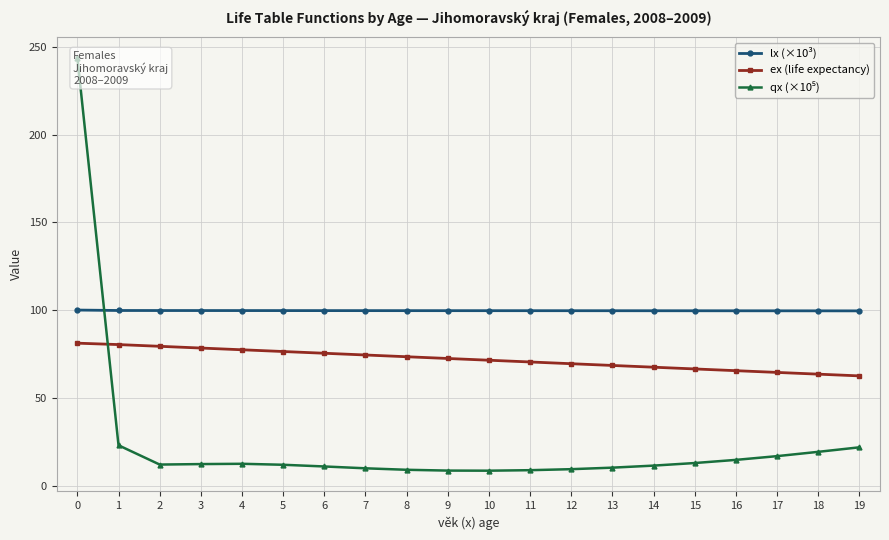

What is the value of the ex (life expectancy) point at the 7th from the left?

75.4